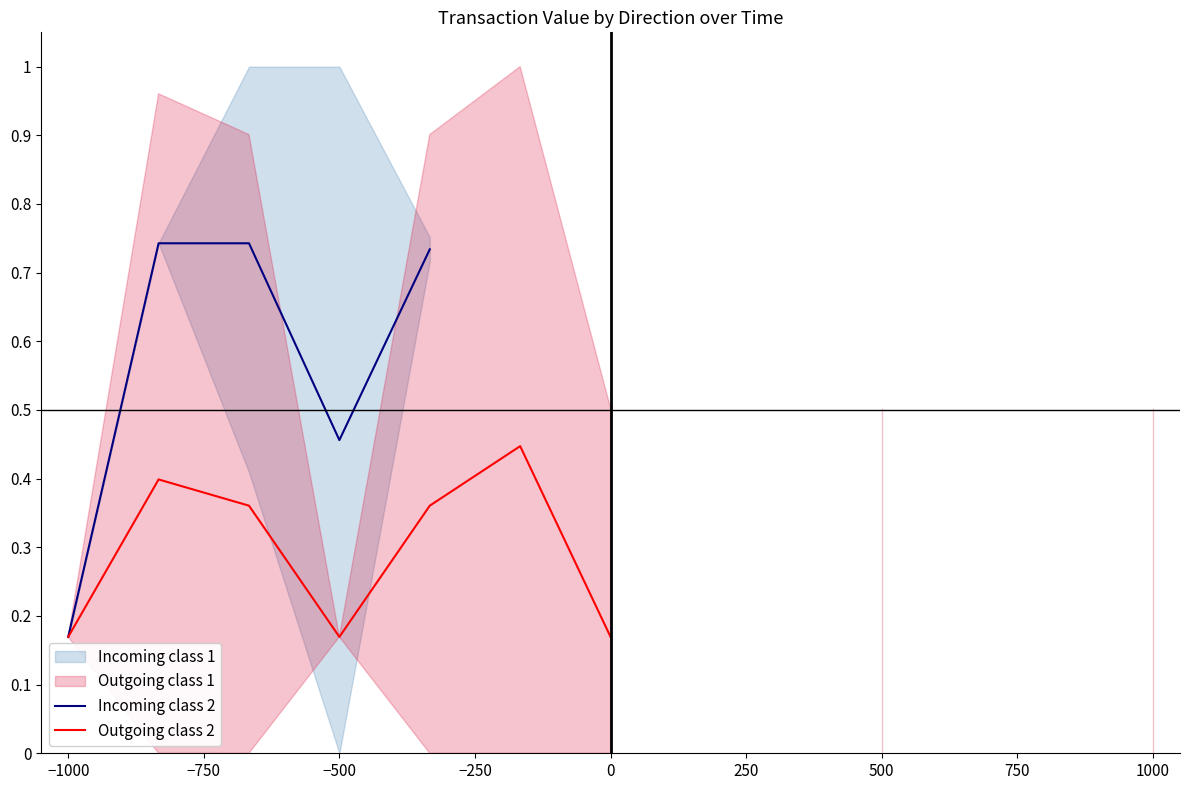

Is the value of Incoming class 2 at 1000 greater than the value of Outgoing class 2 at −750?

No